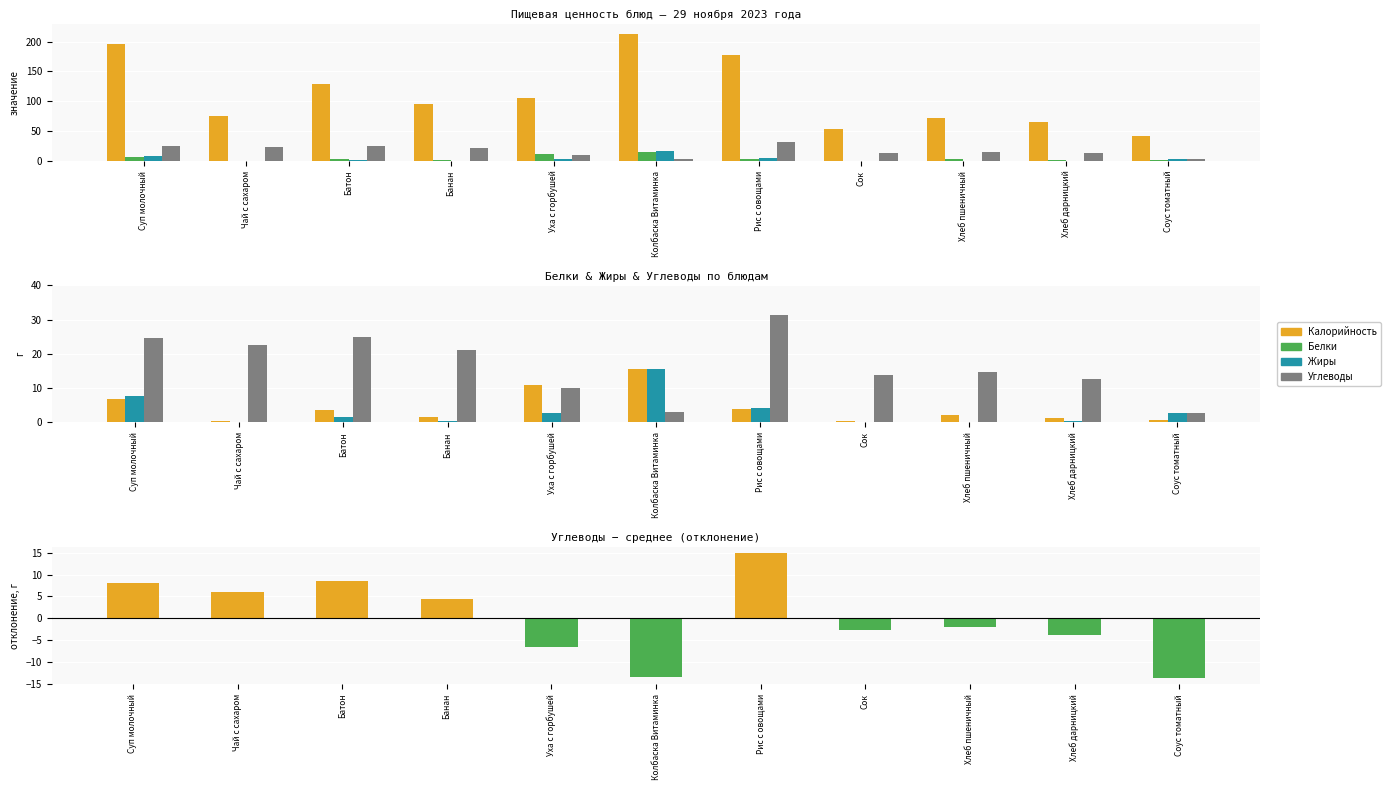

What is the label of the 11th bar from the right?

Суп молочный